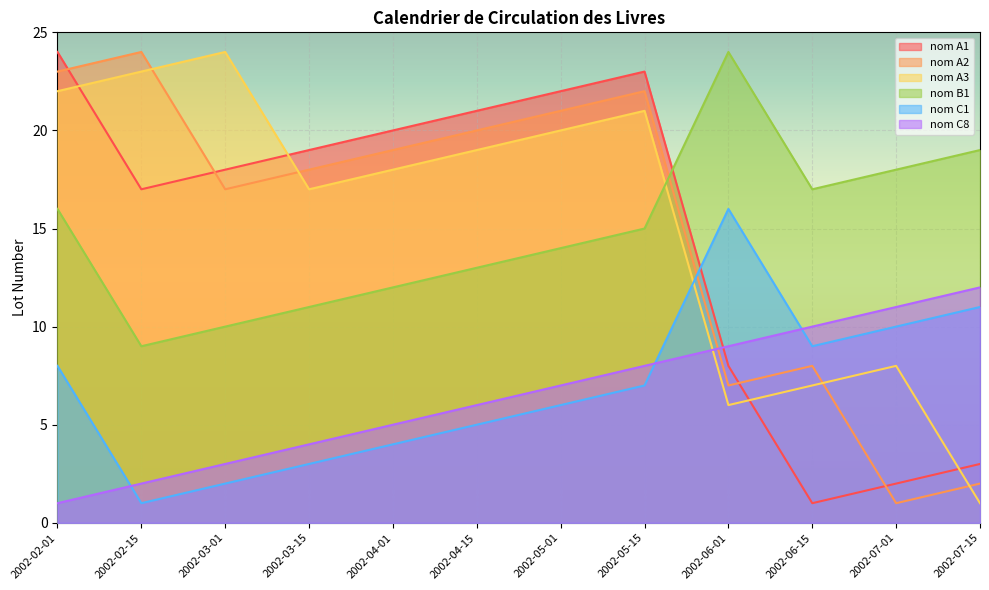

Which series ends up on top after the final intersection of nom A1 and nom A2?

nom A1